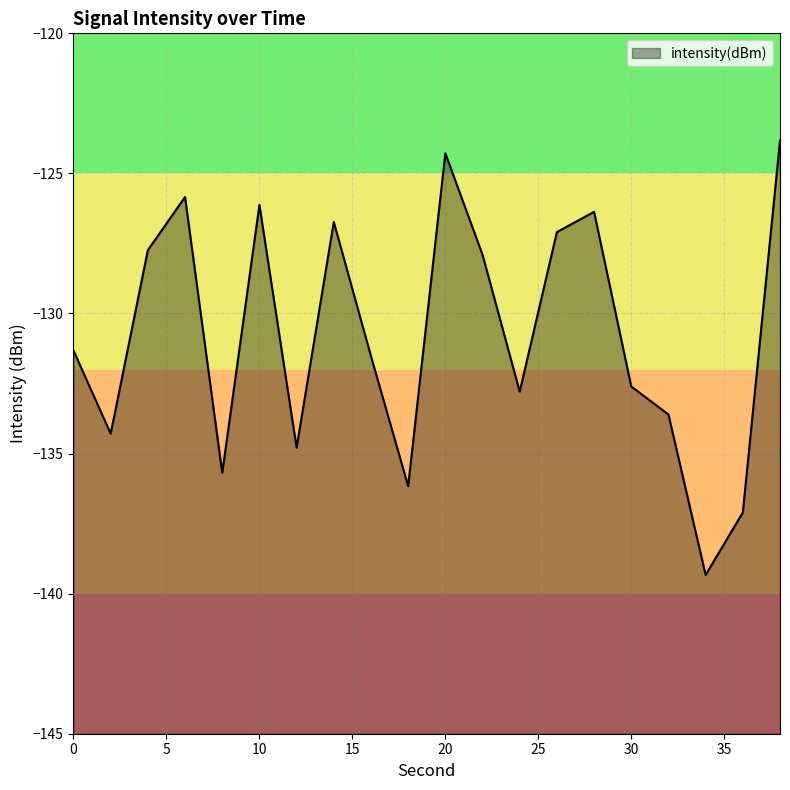

Where is the first local maximum?

6